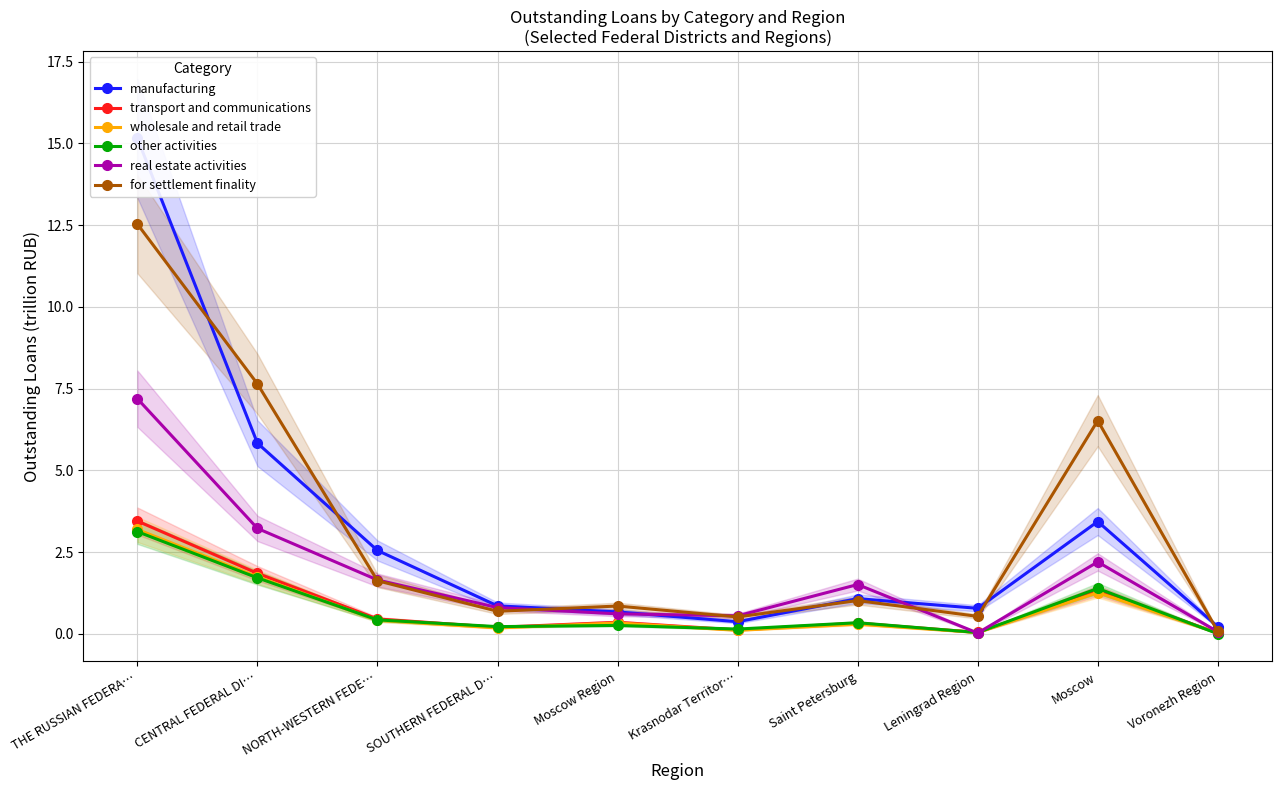

Between Moscow Region and Saint Petersburg, which series saw the biggest shift?

real estate activities